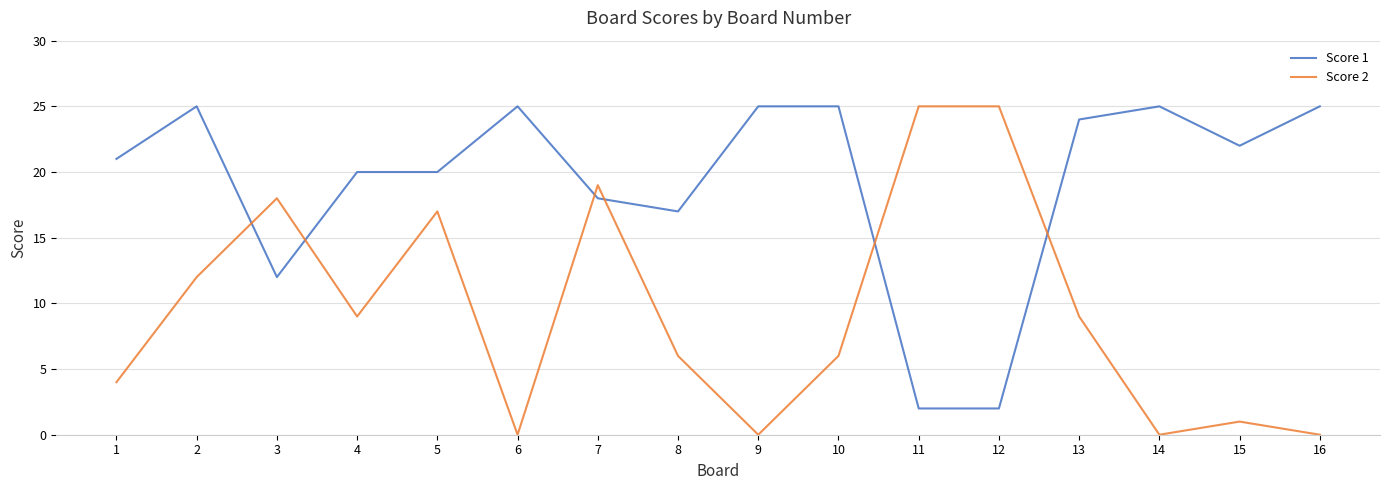

What is the difference between the highest and lowest values at 6?

25